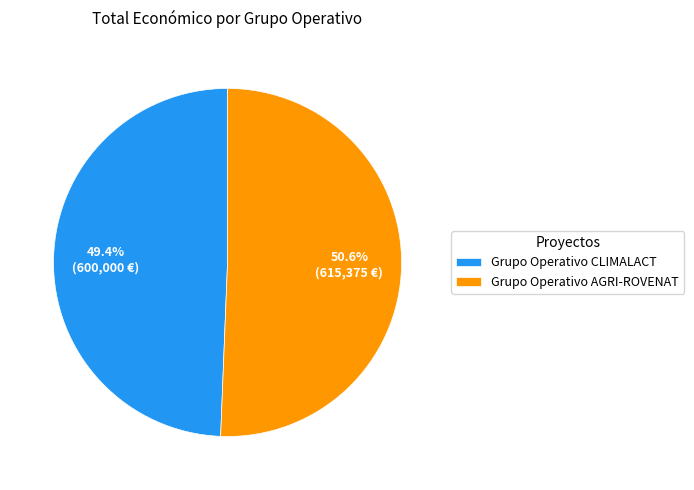

To the nearest percent, what percentage of the pie is Grupo Operativo CLIMALACT?

49%